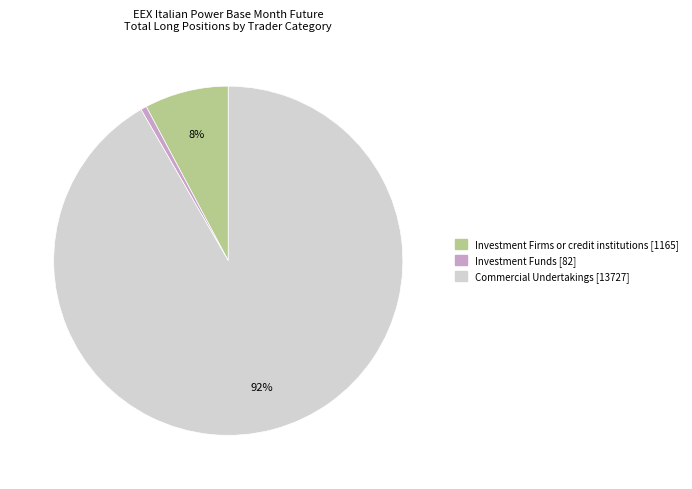

Is there a majority slice in this chart?

Yes